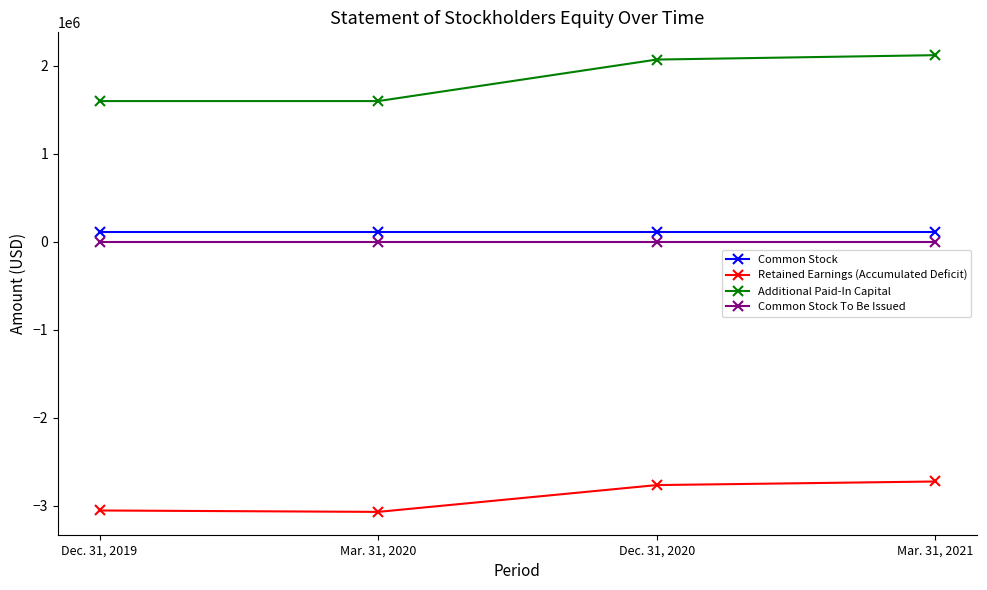

What is the value of the Common Stock point at the 4th from the left?

111945